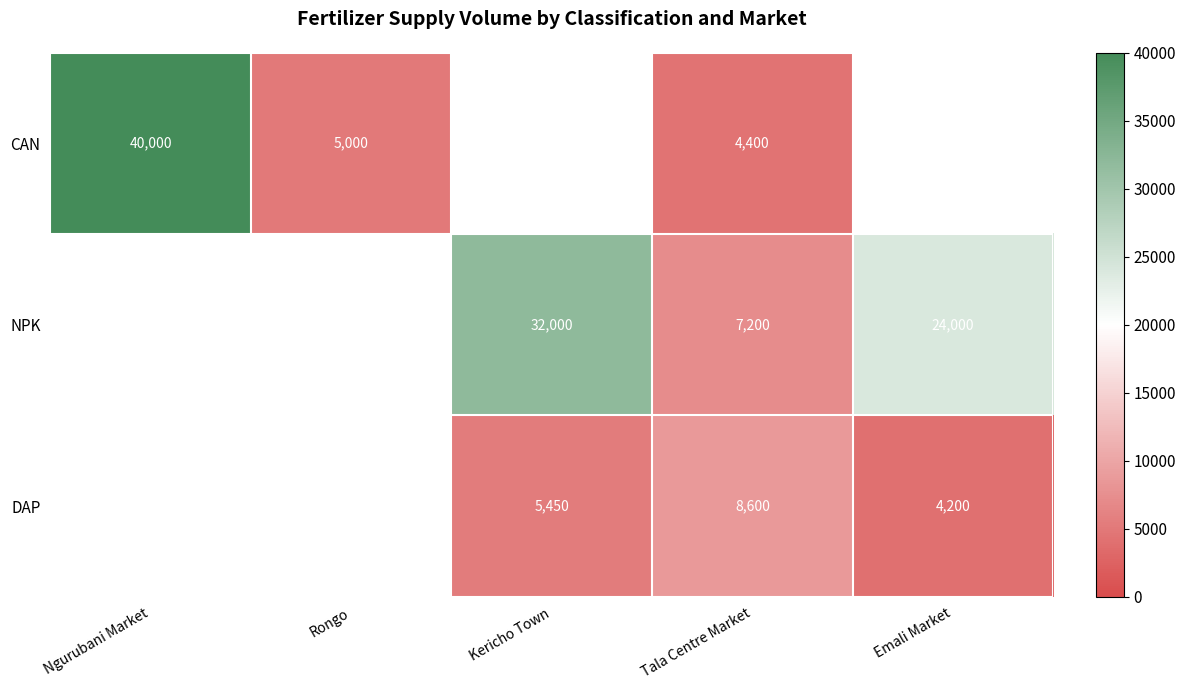

What is the minimum value shown in the chart?

4200.0